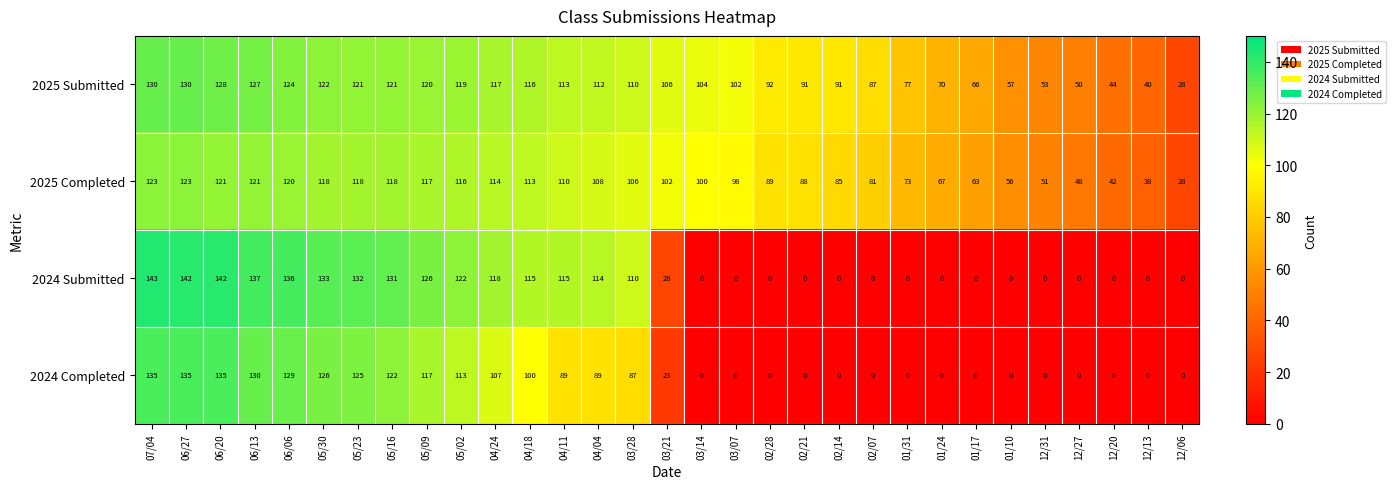

What is the spread (max minus min) of values at 12/06?

28